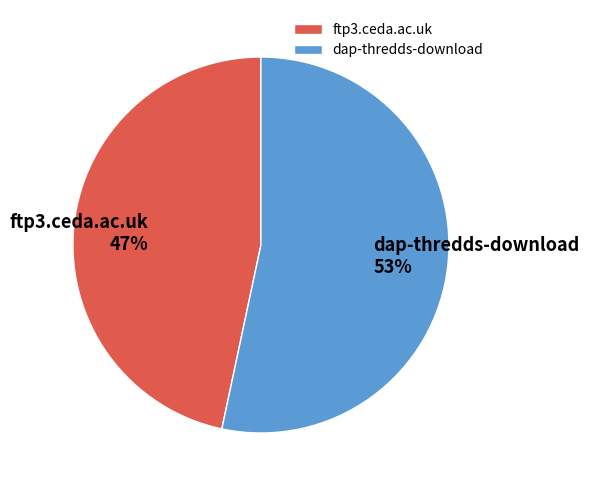

Combined, do dap-thredds-download and ftp3.ceda.ac.uk account for over 50%?

Yes